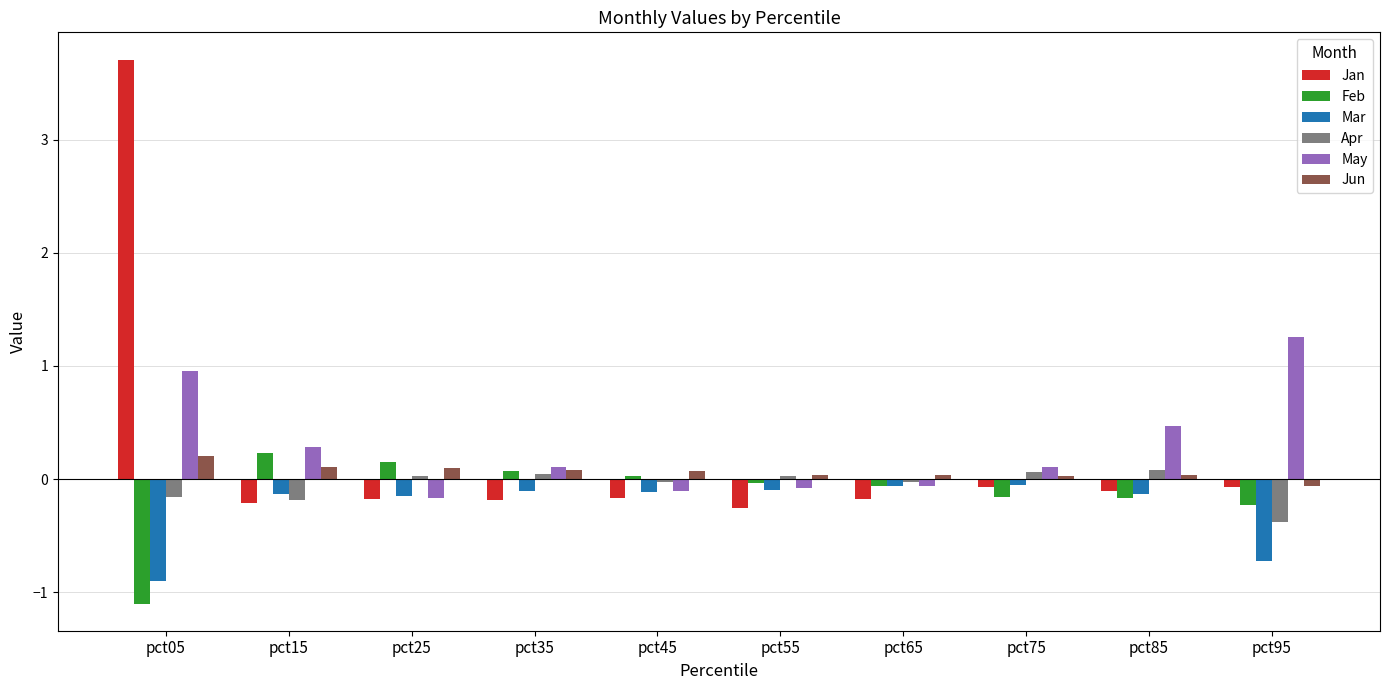

What are all the series names shown in the legend?

Jan, Feb, Mar, Apr, May, Jun